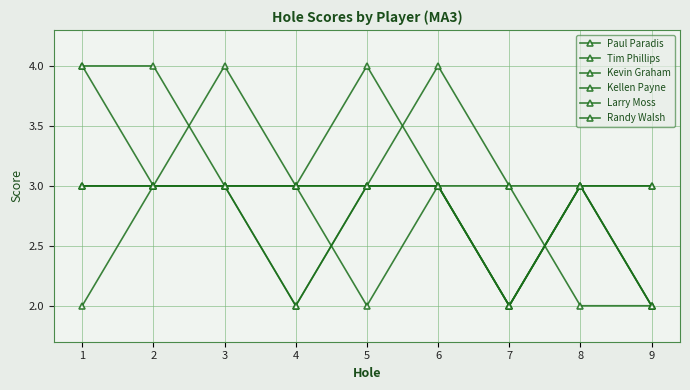

How many lines are shown in the chart?

6